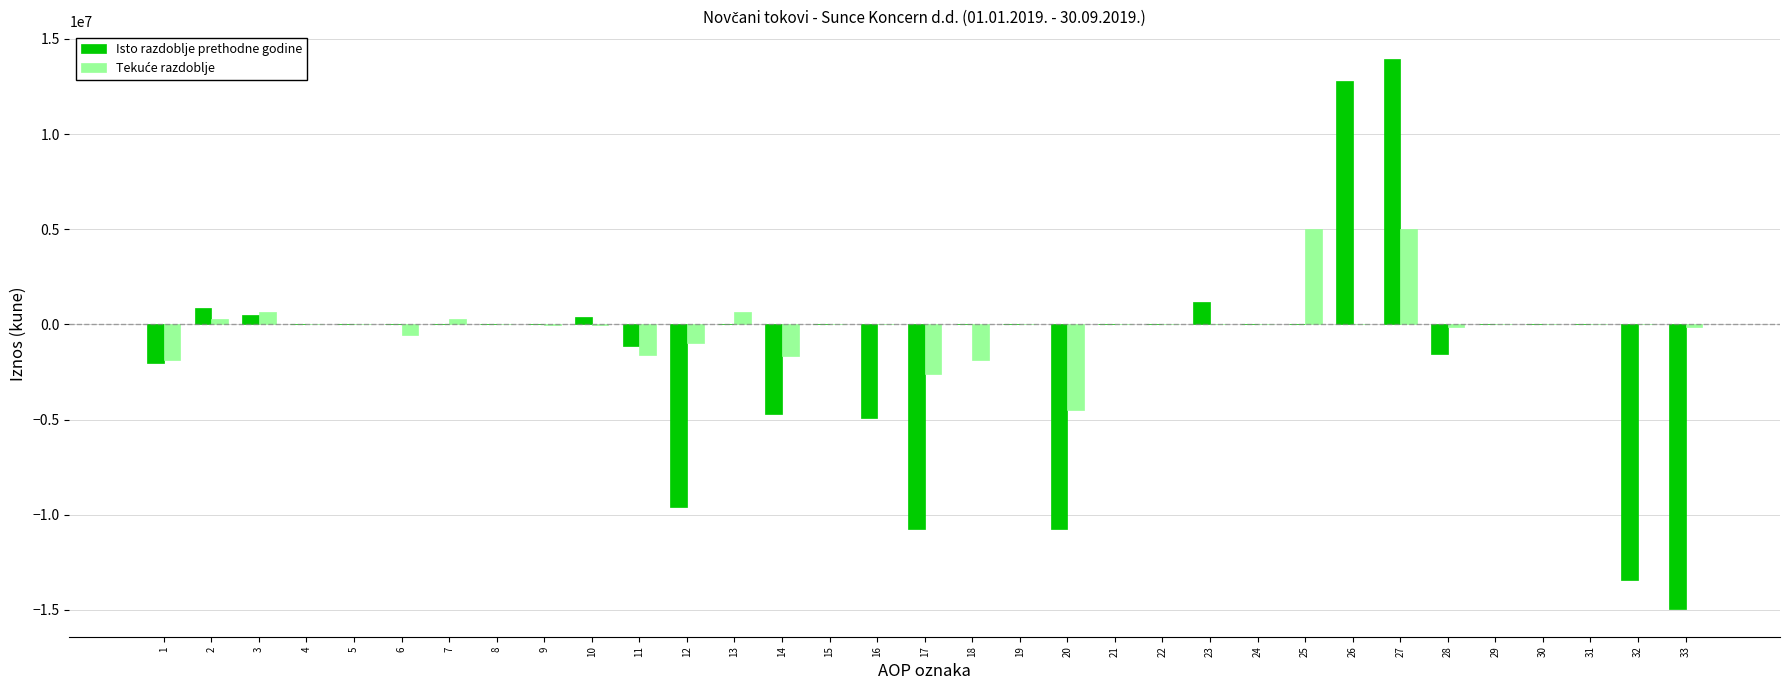

How many categories are shown in the chart?

33